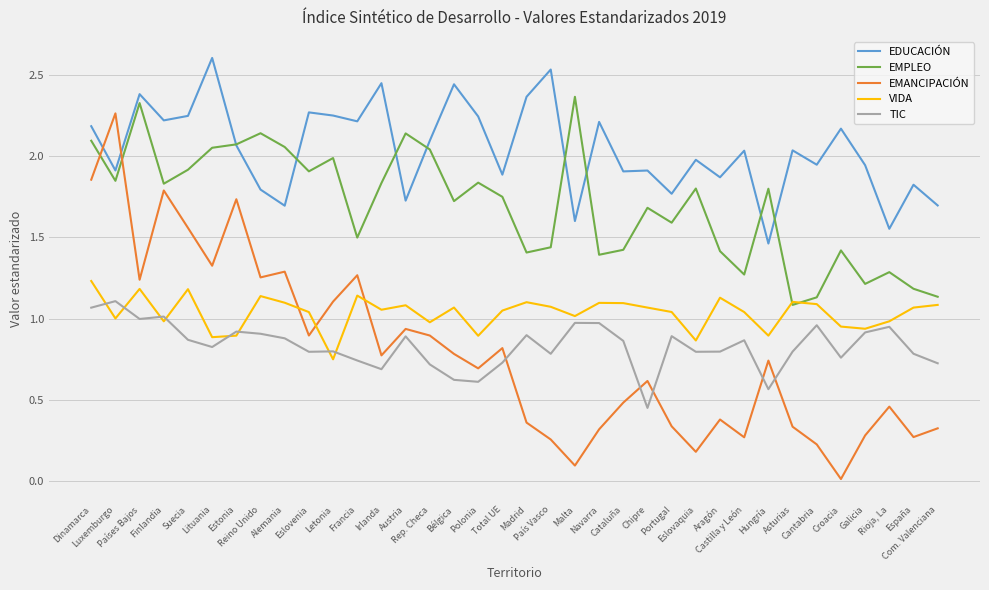

Is it true that VIDA equals 1.7 at Castilla y León?

False